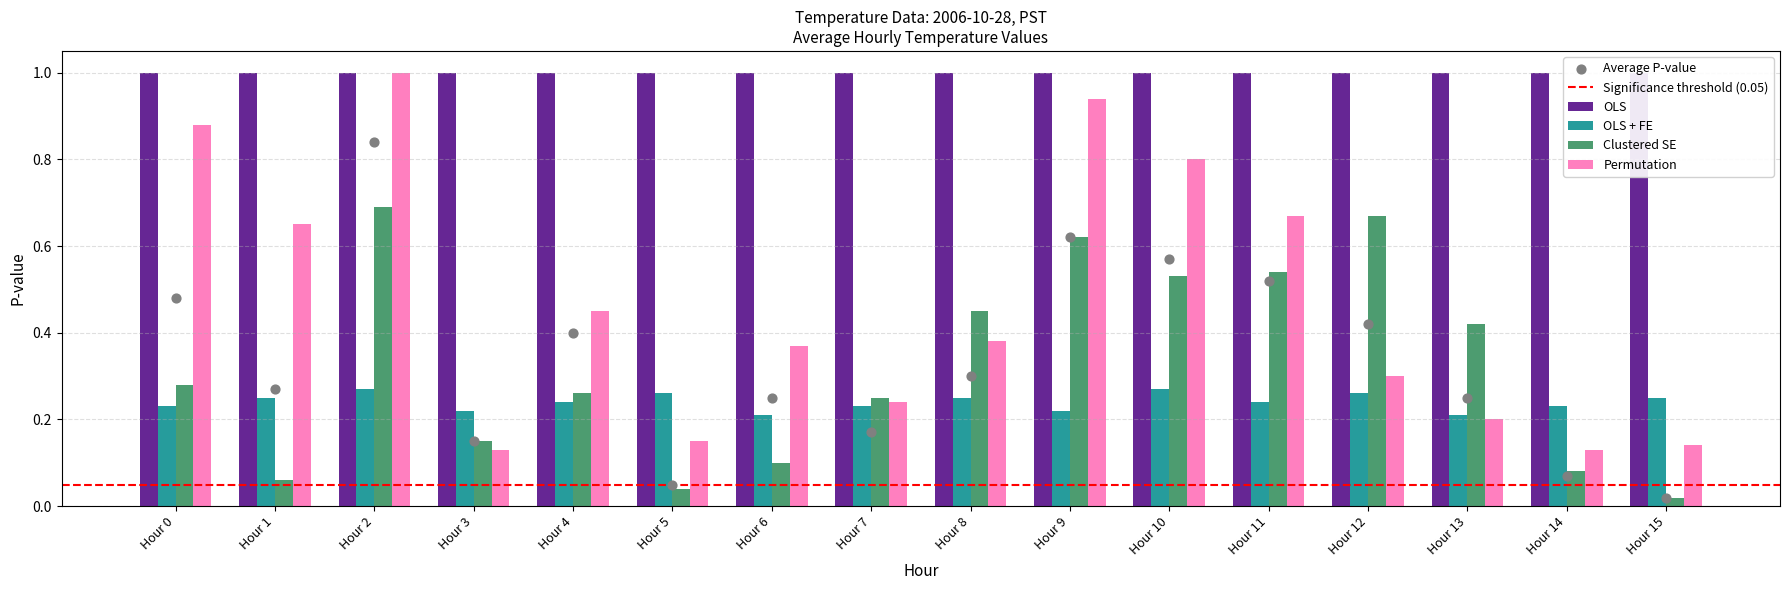

What is the total value across all series at Hour 13?

0.8